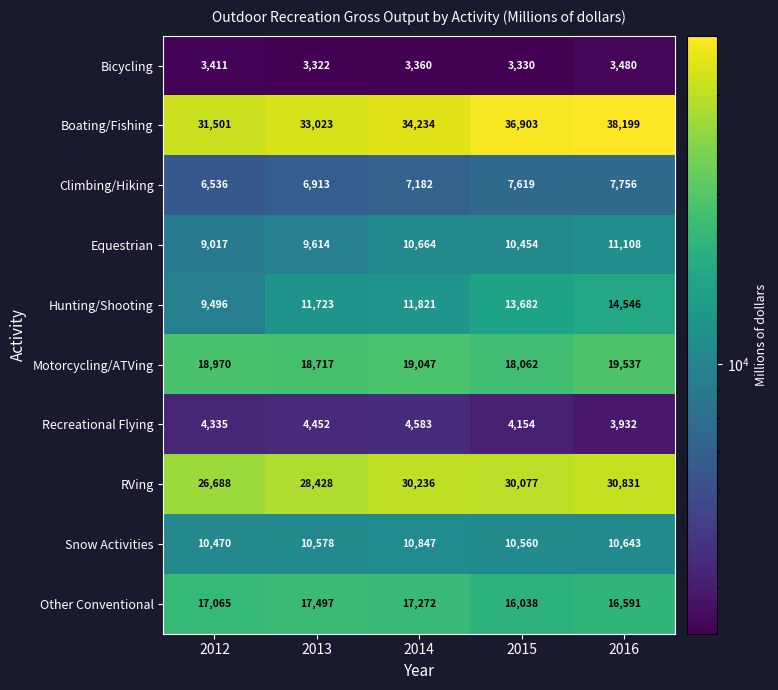

Rank the series by their maximum value, from lowest to highest.

Bicycling, Recreational Flying, Climbing/Hiking, Snow Activities, Equestrian, Hunting/Shooting, Other Conventional, Motorcycling/ATVing, RVing, Boating/Fishing